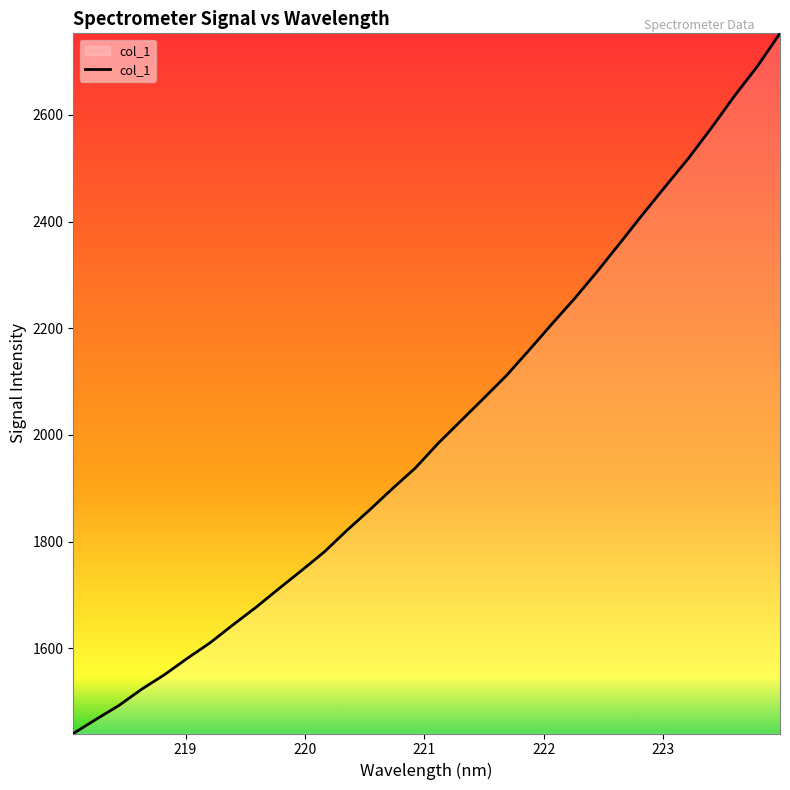

What is the difference between the maximum and minimum values?

1312.1